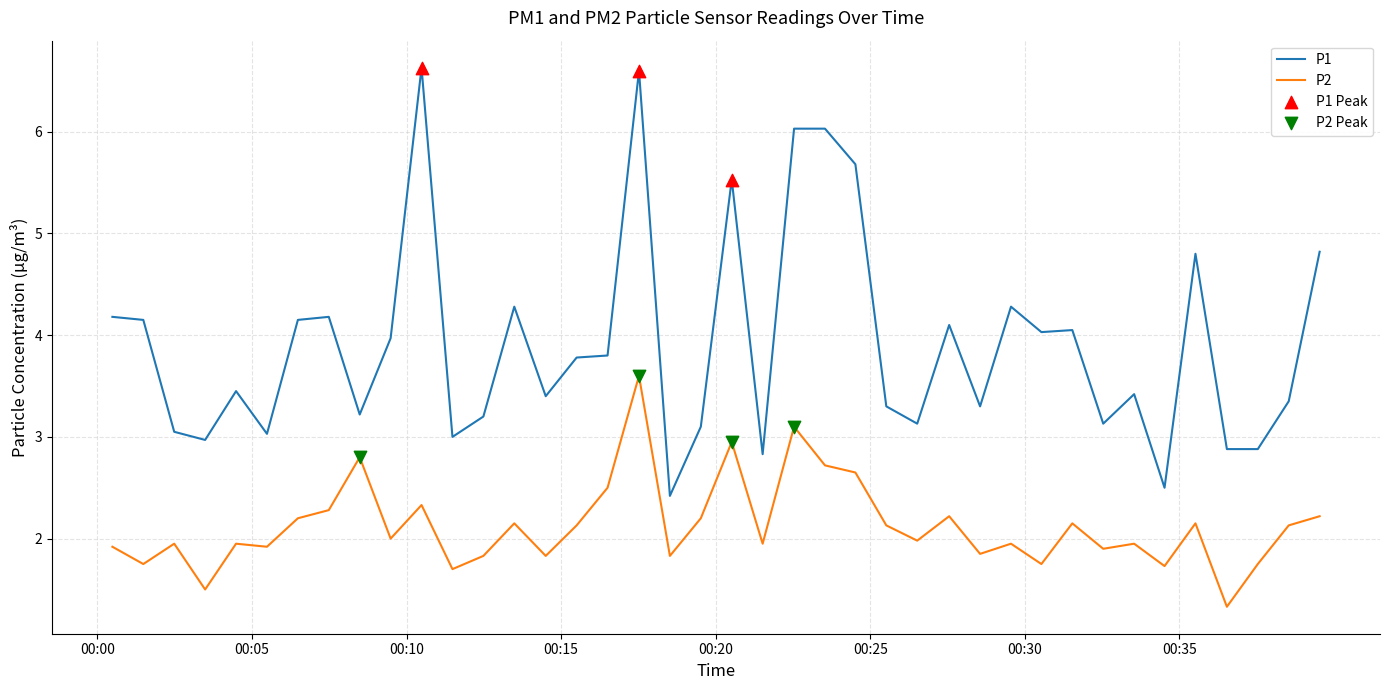

Which series has the largest total across all categories?

P1